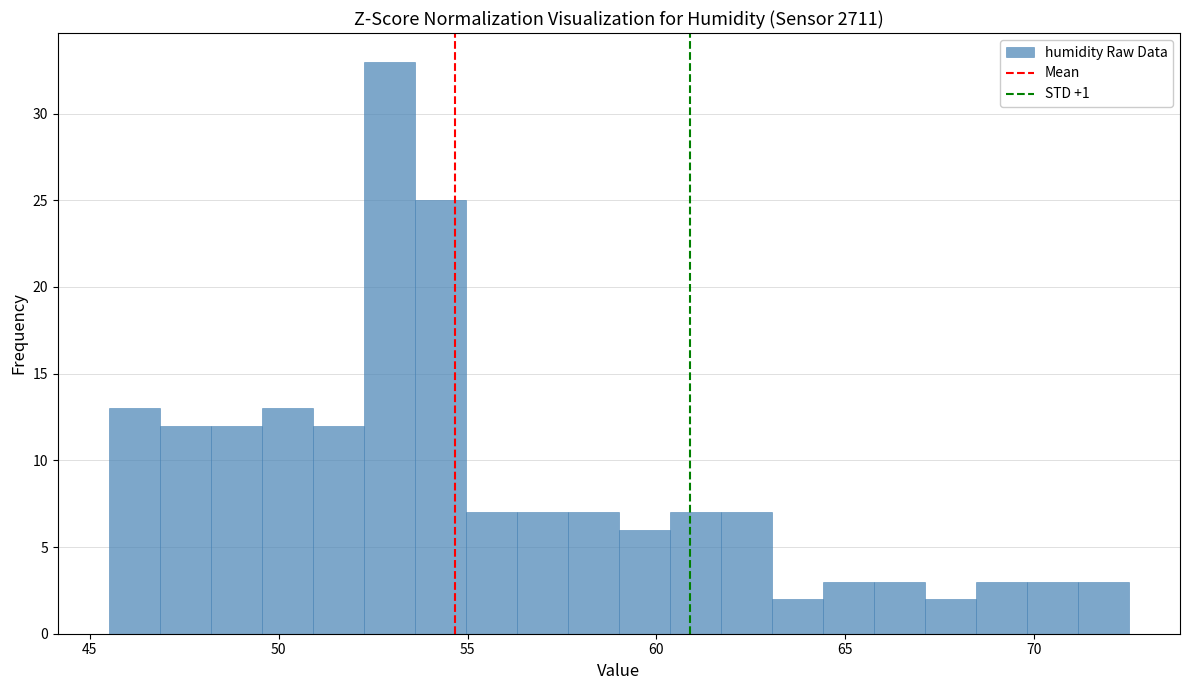

Around what value on the x-axis is the tallest bar? Give the approximate position of its centre, as read against the axis.

53.0